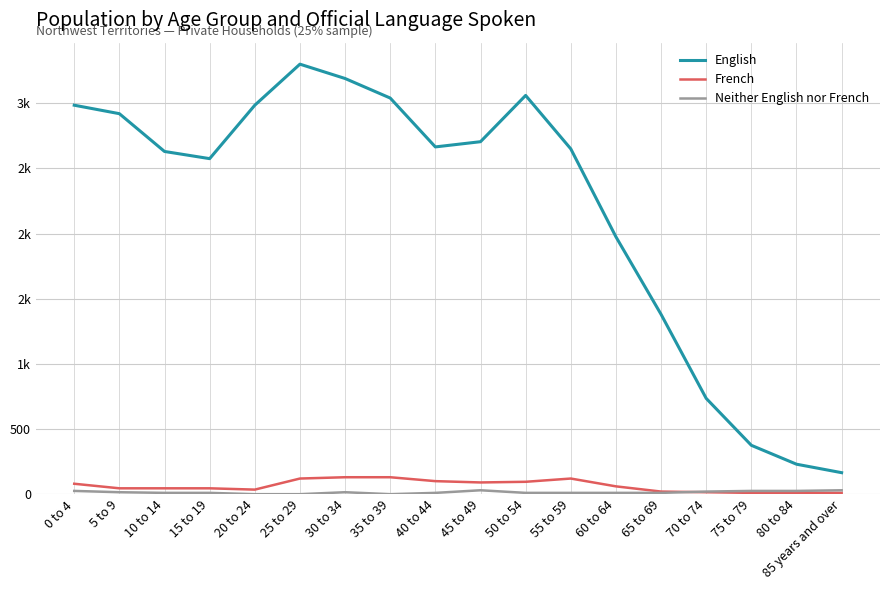

The English series shows 4483 at 30 to 34. True or false?

False